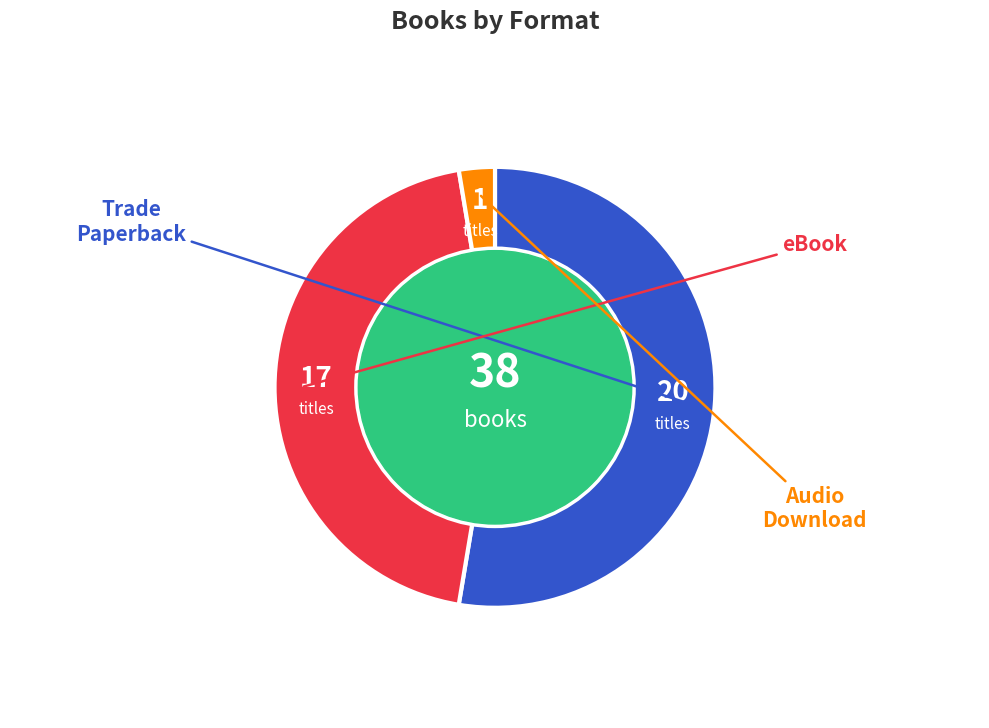

Is there a majority slice in this chart?

Yes